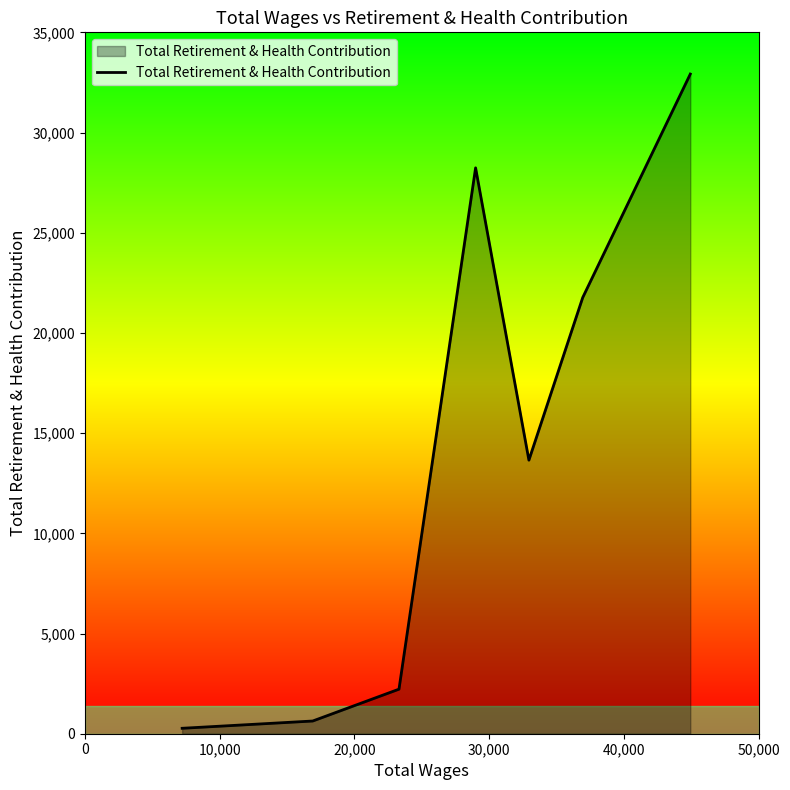

What is the difference between the maximum and minimum values?

32647